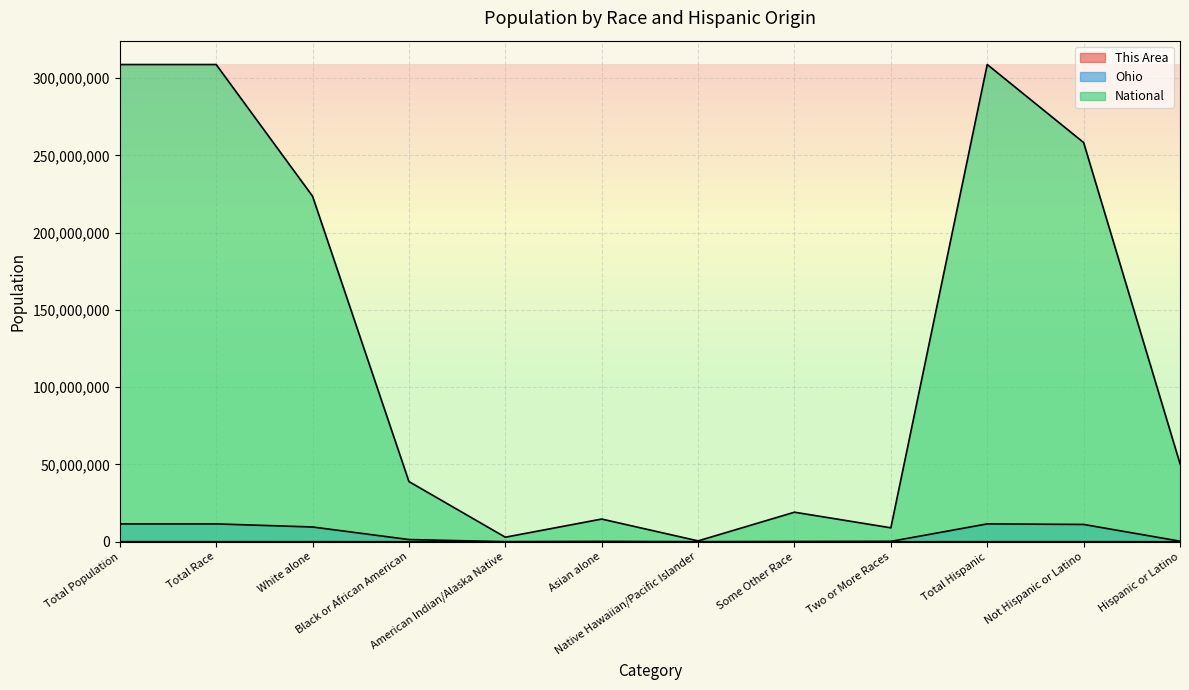

The value of National at Two or More Races is 9009073. True or false?

True